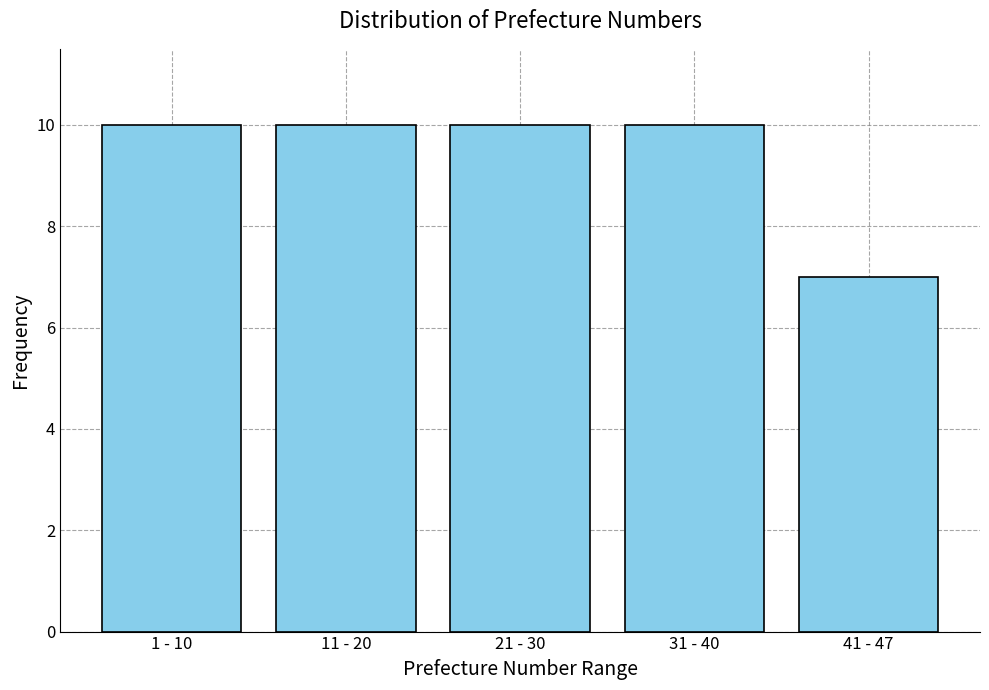

Reading left to right, what are all the values shown in this chart?

10	10	10	10	7